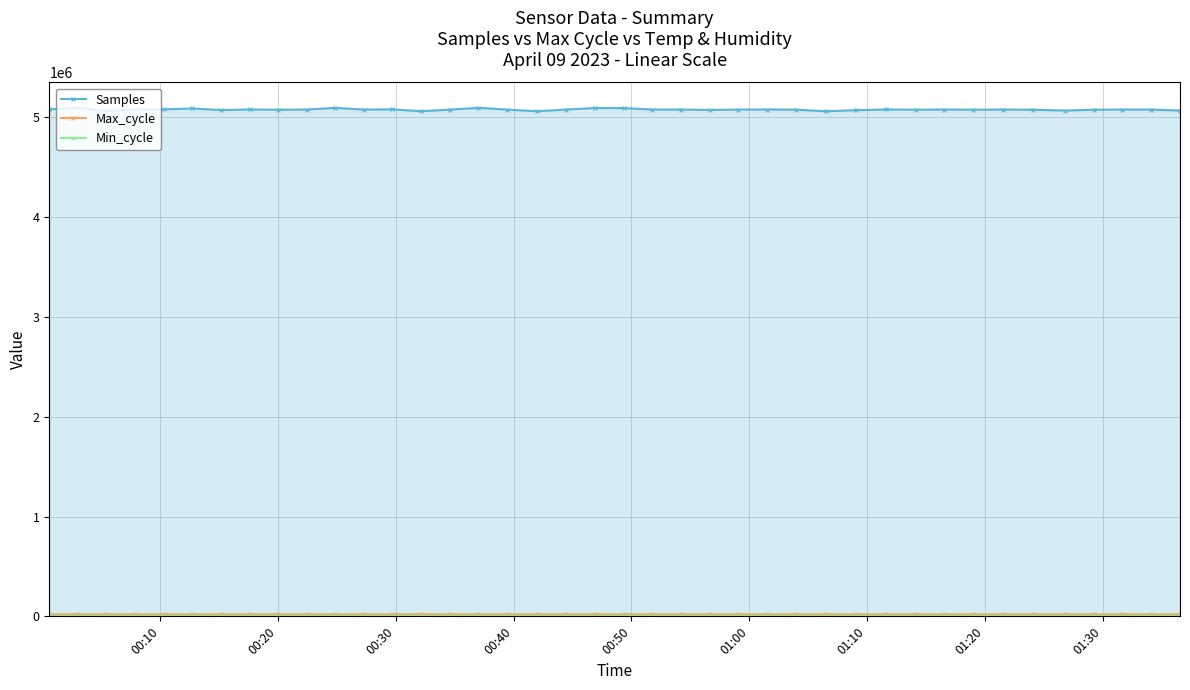

Which series has the widest spread of values?

Samples